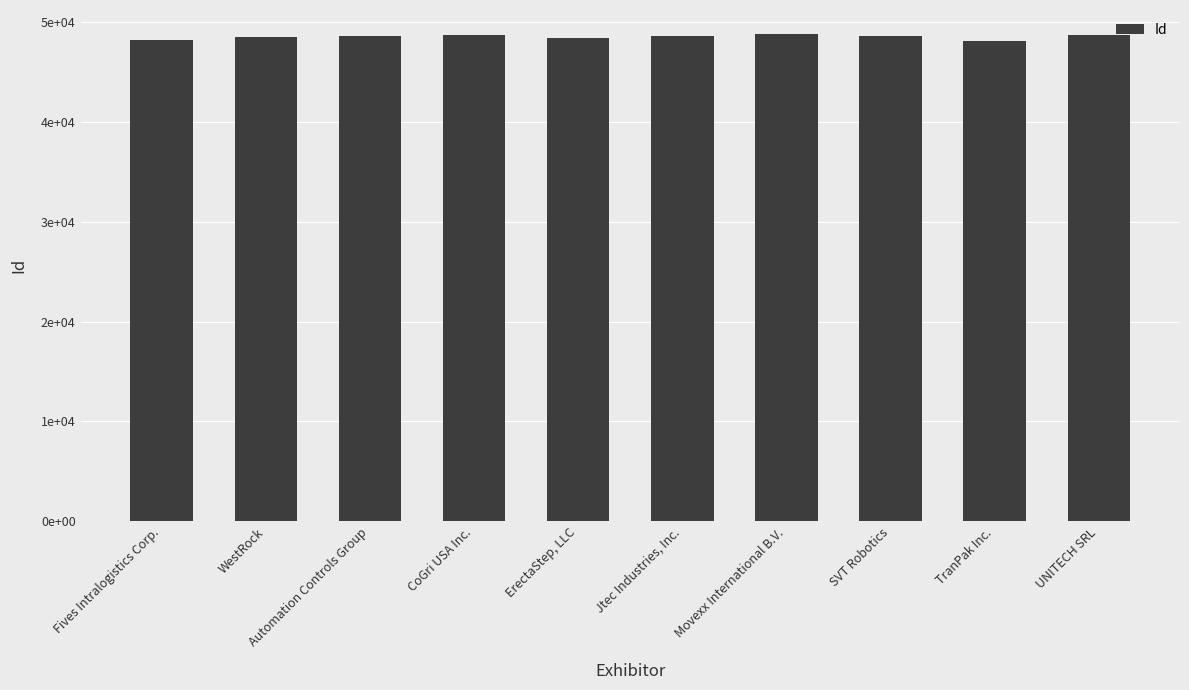

Between Automation Controls Group and CoGri USA Inc., which is larger?

CoGri USA Inc.